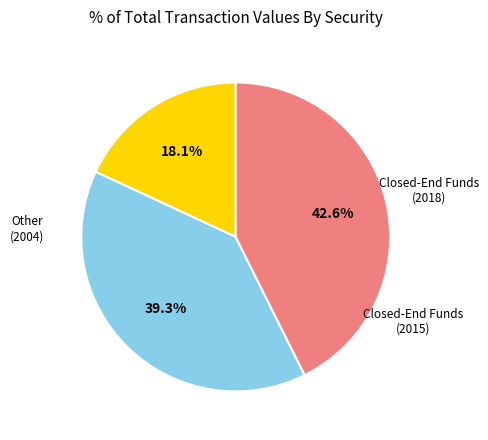

Is there a majority slice in this chart?

No